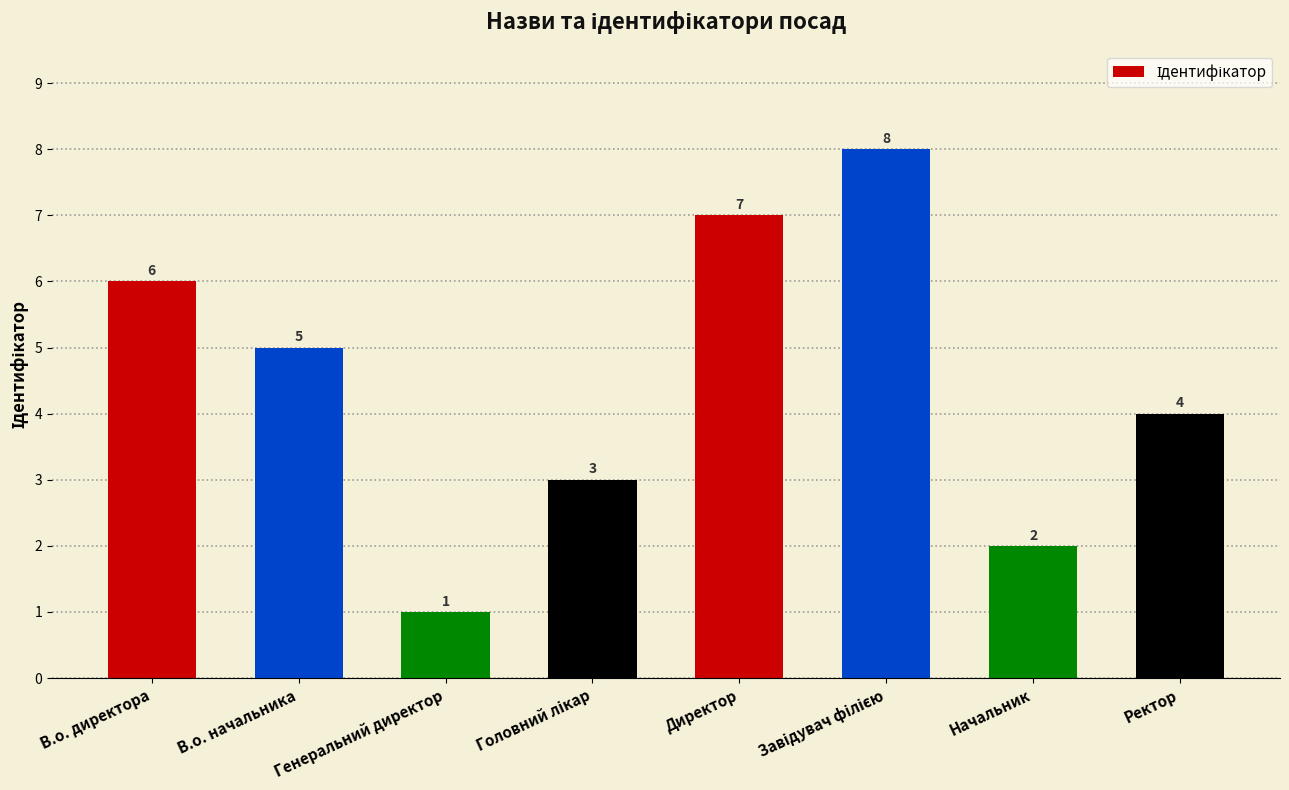

Does the chart contain stacked bars?

No